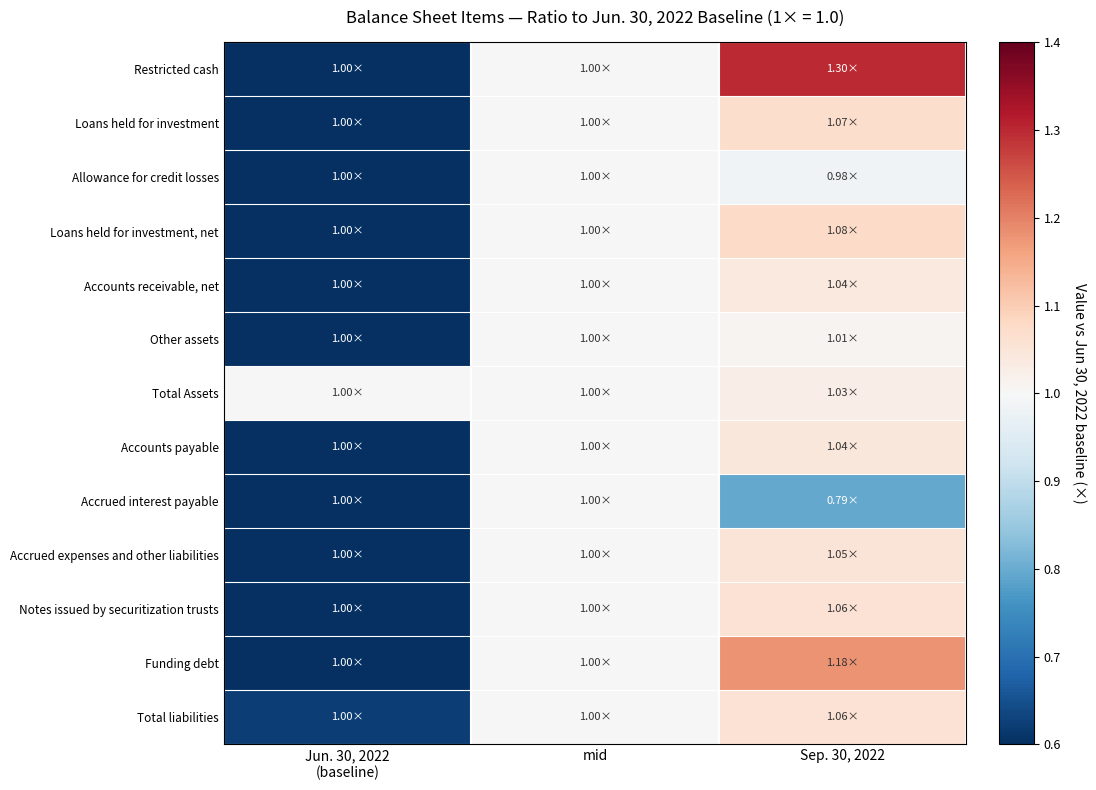

How many categories are shown in the chart?

3